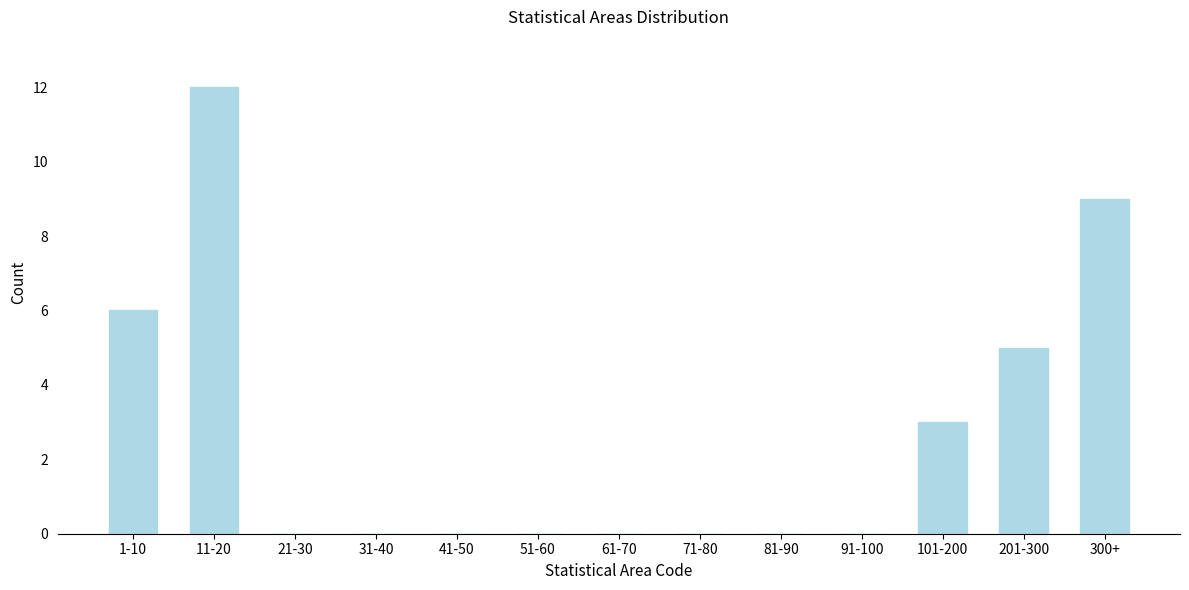

Reading left to right, extract all data points from this chart.

1-10=6	11-20=12	21-30=0	31-40=0	41-50=0	51-60=0	61-70=0	71-80=0	81-90=0	91-100=0	101-200=3	201-300=5	300+=9